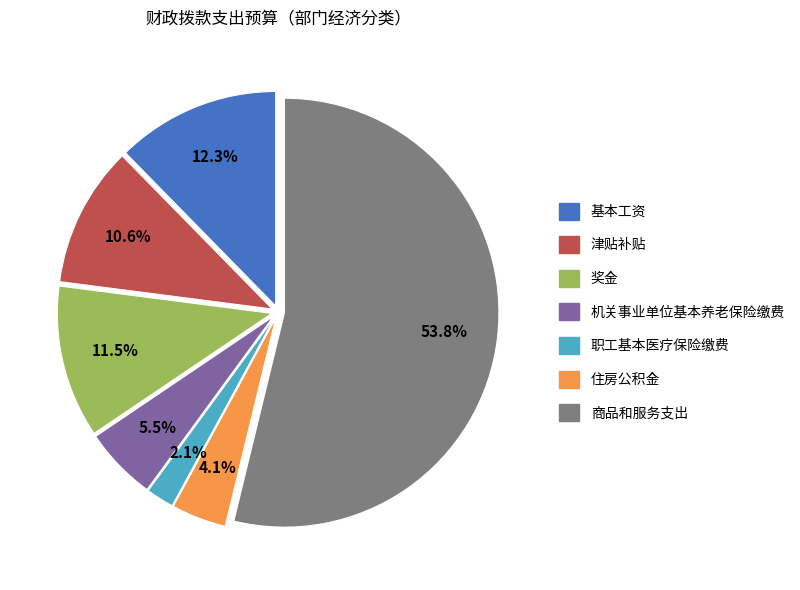

What percentage do 职工基本医疗保险缴费 and 机关事业单位基本养老保险缴费 together represent?

7.6%